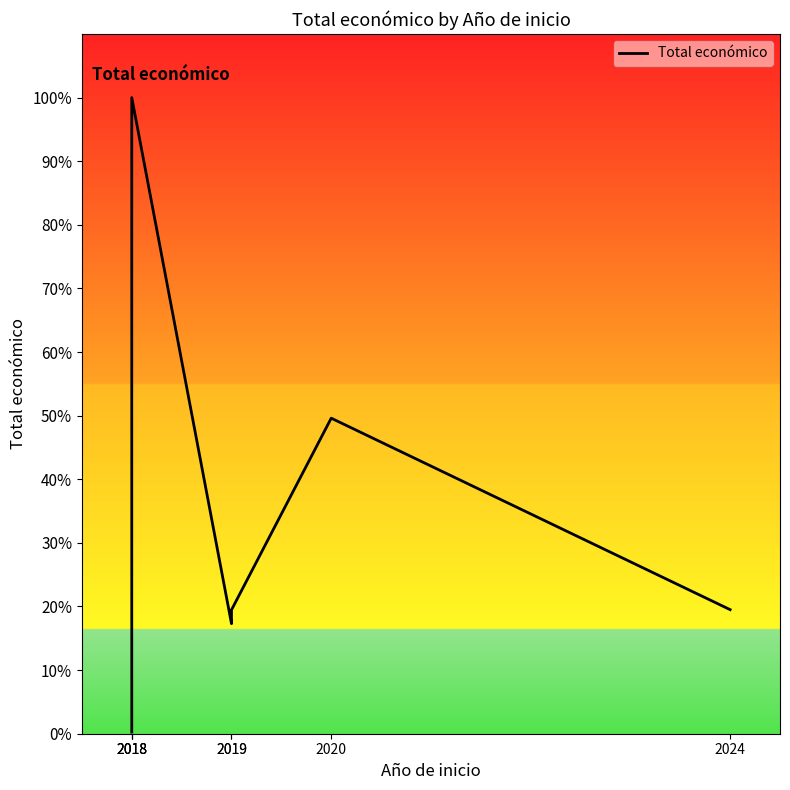

At which category does the data reach its first local peak?

2018